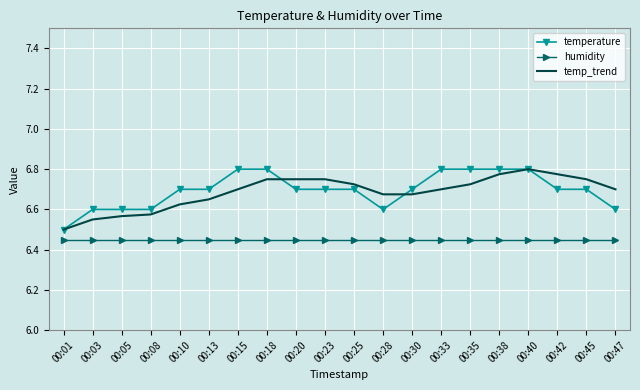

How many temperature values are between 6 and 7?

20